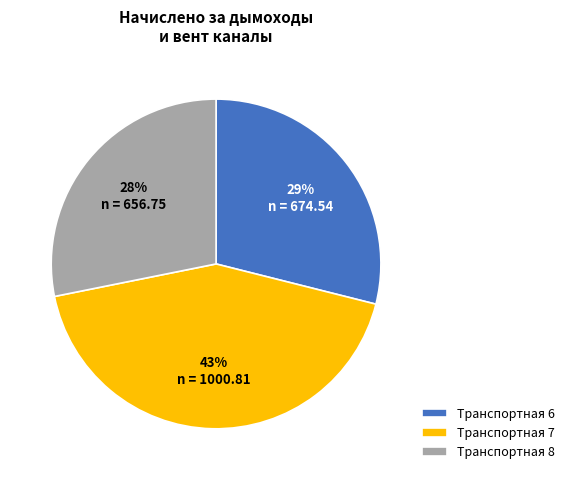

How many slices are in this pie chart?

3